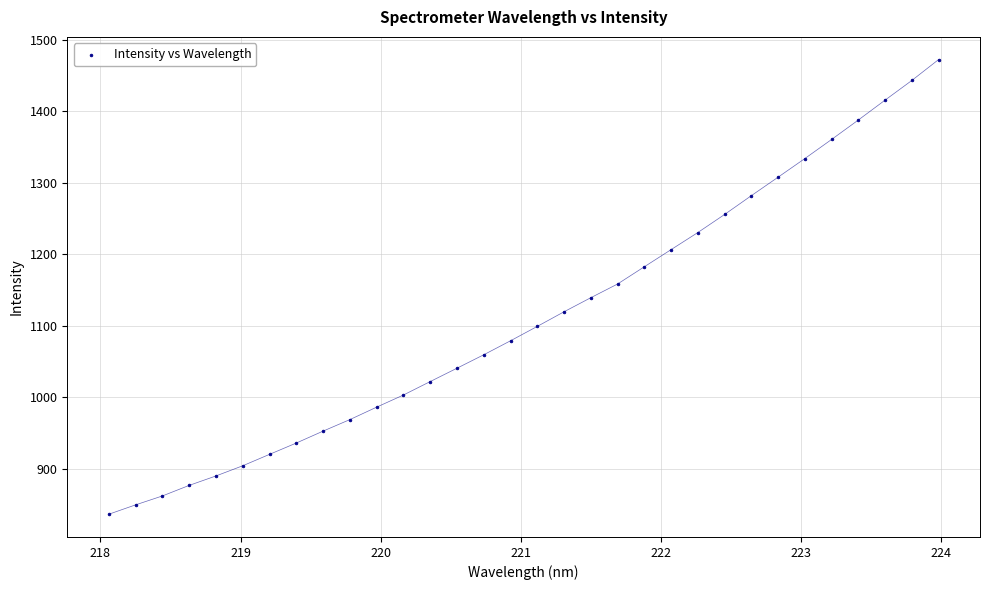

What is the range of X values (max minus min)?

5.9